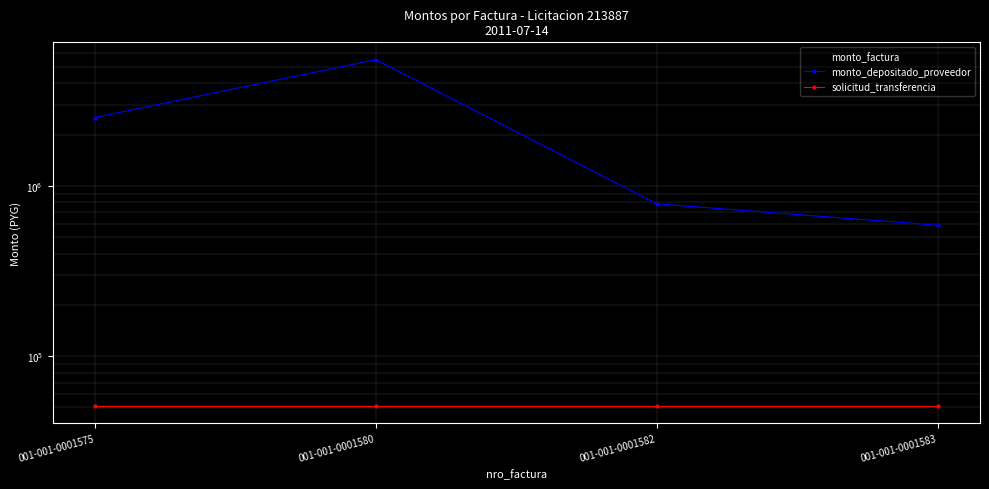

Where is the first local maximum for monto_depositado_proveedor?

001-001-0001580